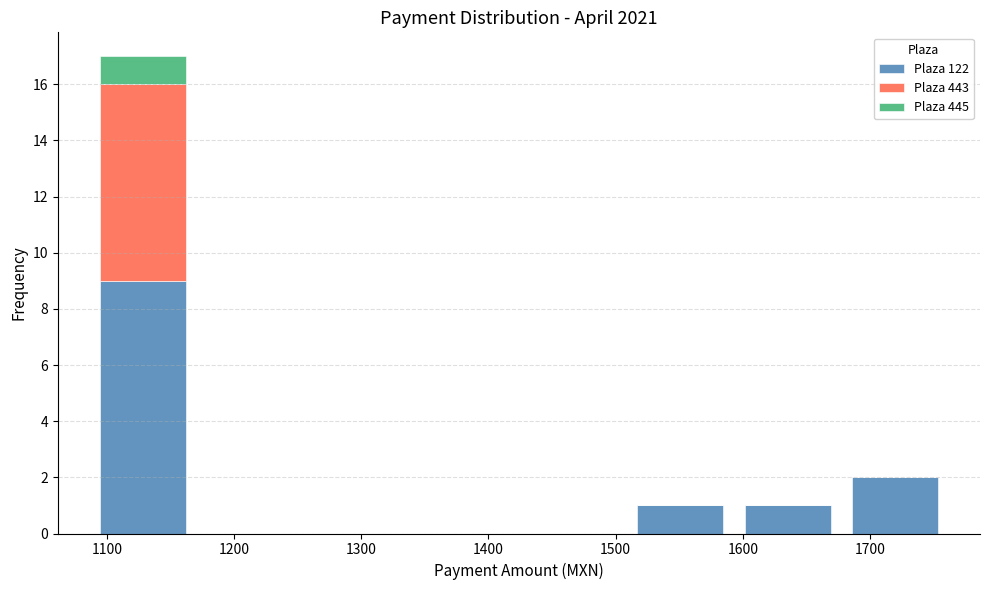

Which range on the x-axis has the tallest stacked bar (by total height)?

1090 to 1170